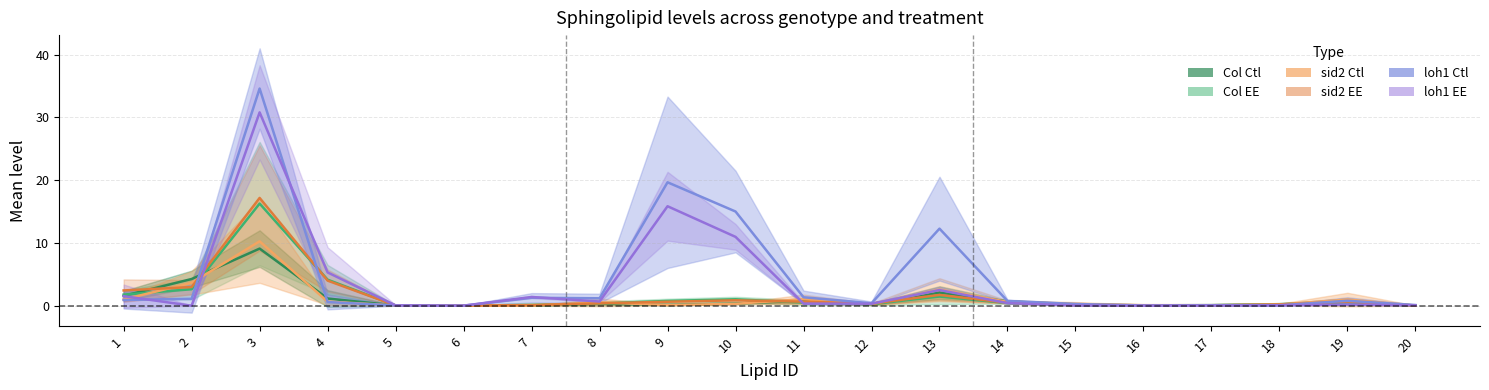

What is the total value across all series at 12?

1.8